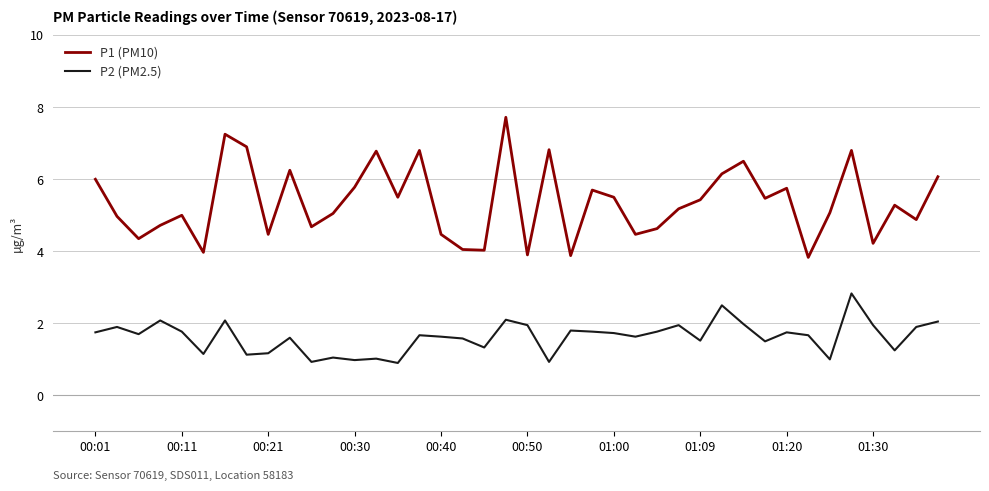

What is the greatest value displayed?

7.7